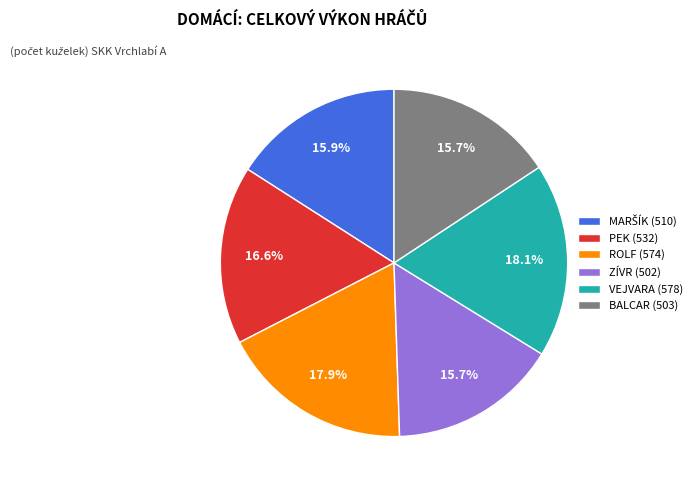

Does any single category account for the majority?

No